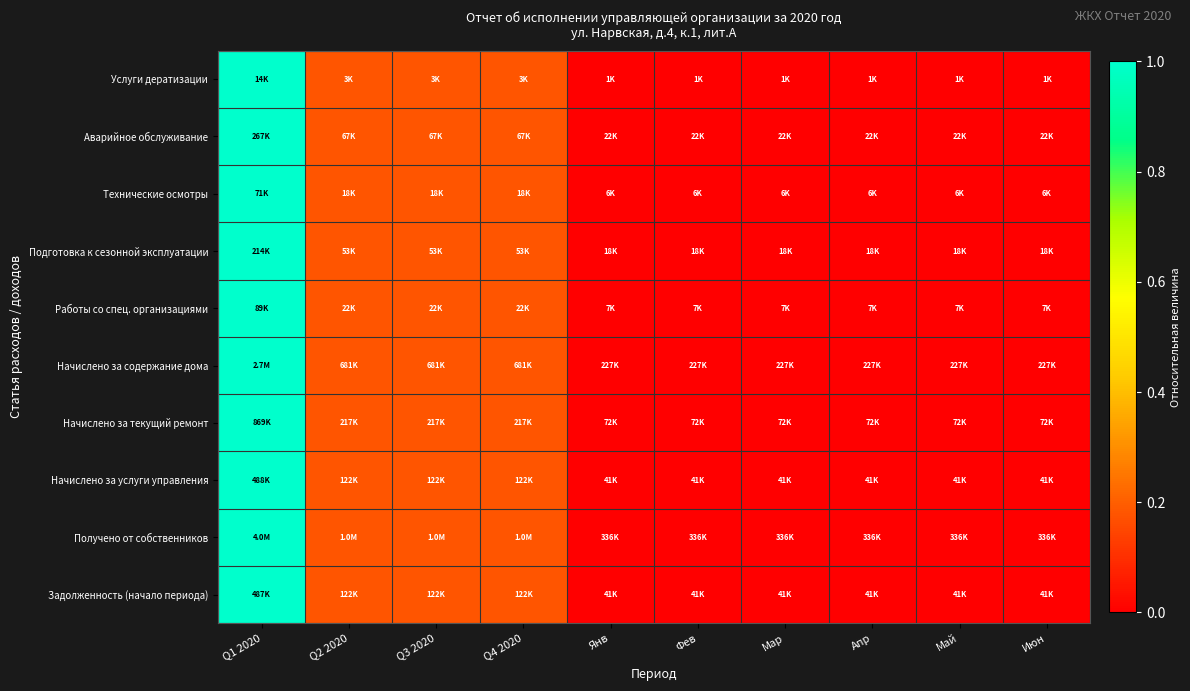

Reading left to right, transcribe all the data shown in this chart.

Услуги дератизации: Q1 2020=1.0	Q2 2020=0.2	Q3 2020=0.2	Q4 2020=0.2	Янв=0.0	Фев=0.0	Мар=0.0	Апр=0.0	Май=0.0	Июн=0.0
Аварийное обслуживание: Q1 2020=1.0	Q2 2020=0.2	Q3 2020=0.2	Q4 2020=0.2	Янв=0.0	Фев=0.0	Мар=0.0	Апр=0.0	Май=0.0	Июн=0.0
Технические осмотры: Q1 2020=1.0	Q2 2020=0.2	Q3 2020=0.2	Q4 2020=0.2	Янв=0.0	Фев=0.0	Мар=0.0	Апр=0.0	Май=0.0	Июн=0.0
Подготовка к сезонной эксплуатации: Q1 2020=1.0	Q2 2020=0.2	Q3 2020=0.2	Q4 2020=0.2	Янв=0.0	Фев=0.0	Мар=0.0	Апр=0.0	Май=0.0	Июн=0.0
Работы со спец. организациями: Q1 2020=1.0	Q2 2020=0.2	Q3 2020=0.2	Q4 2020=0.2	Янв=0.0	Фев=0.0	Мар=0.0	Апр=0.0	Май=0.0	Июн=0.0
Начислено за содержание дома: Q1 2020=1.0	Q2 2020=0.2	Q3 2020=0.2	Q4 2020=0.2	Янв=0.0	Фев=0.0	Мар=0.0	Апр=0.0	Май=0.0	Июн=0.0
Начислено за текущий ремонт: Q1 2020=1.0	Q2 2020=0.2	Q3 2020=0.2	Q4 2020=0.2	Янв=0.0	Фев=0.0	Мар=0.0	Апр=0.0	Май=0.0	Июн=0.0
Начислено за услуги управления: Q1 2020=1.0	Q2 2020=0.2	Q3 2020=0.2	Q4 2020=0.2	Янв=0.0	Фев=0.0	Мар=0.0	Апр=0.0	Май=0.0	Июн=0.0
Получено от собственников: Q1 2020=1.0	Q2 2020=0.2	Q3 2020=0.2	Q4 2020=0.2	Янв=0.0	Фев=0.0	Мар=0.0	Апр=0.0	Май=0.0	Июн=0.0
Задолженность (начало периода): Q1 2020=1.0	Q2 2020=0.2	Q3 2020=0.2	Q4 2020=0.2	Янв=0.0	Фев=0.0	Мар=0.0	Апр=0.0	Май=0.0	Июн=0.0